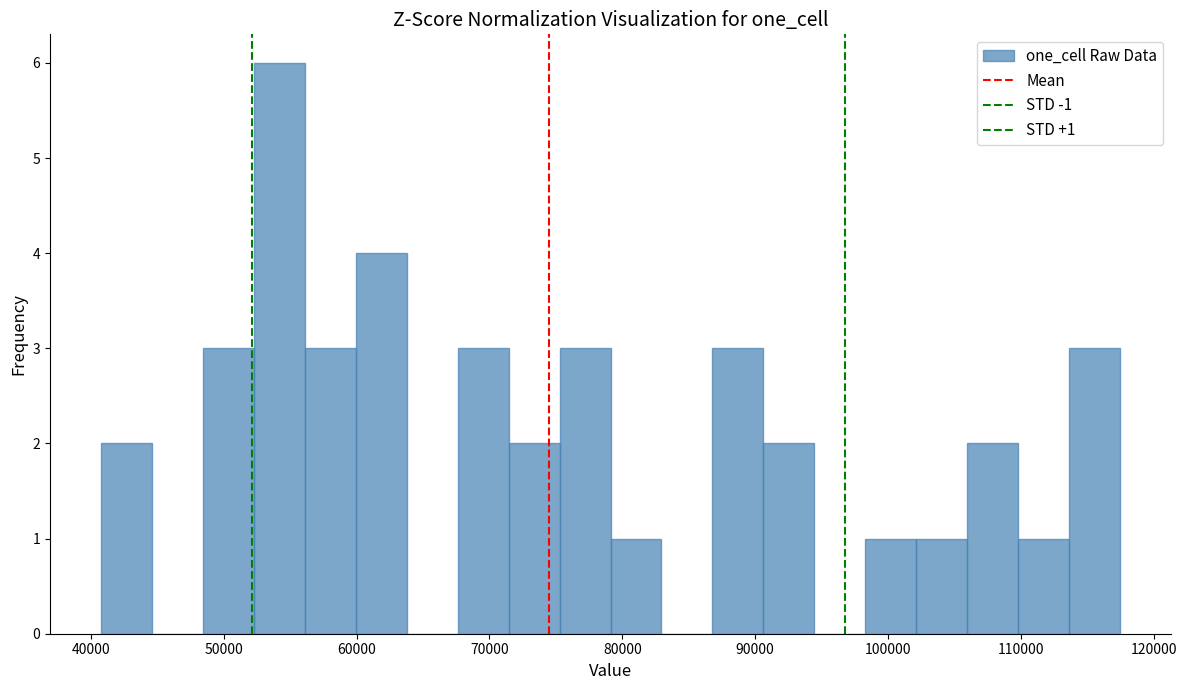

Read against the x-axis, roughly where is the centre of the tallest bar?

54000